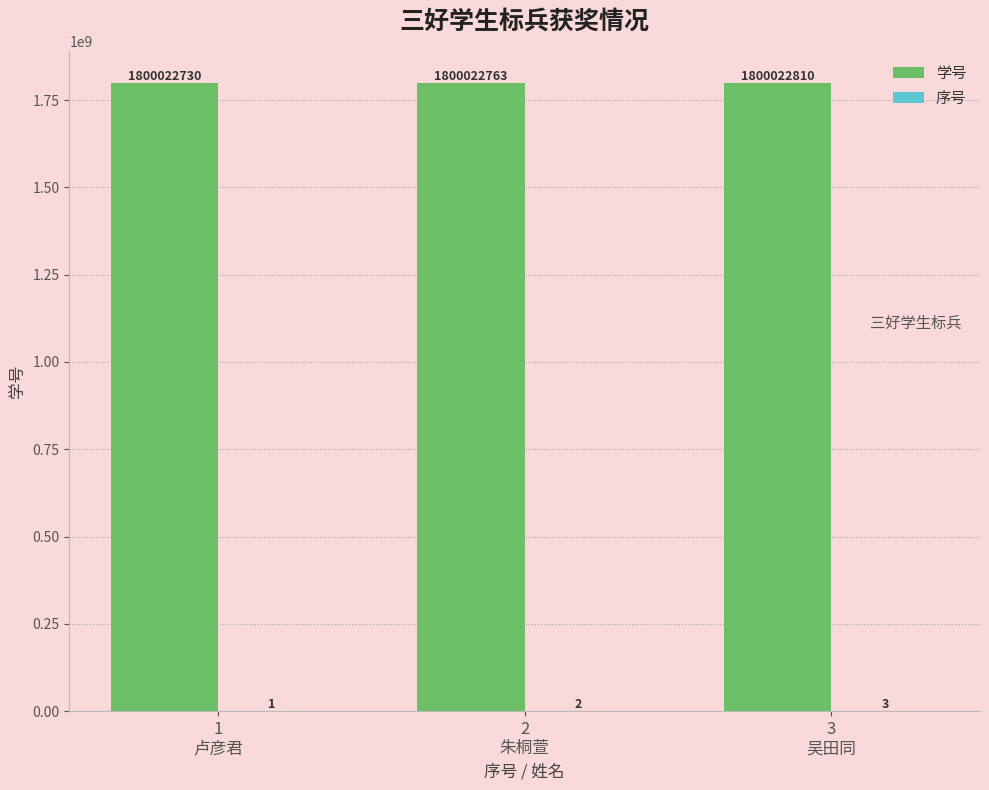

Which series has the largest total across all categories?

学号